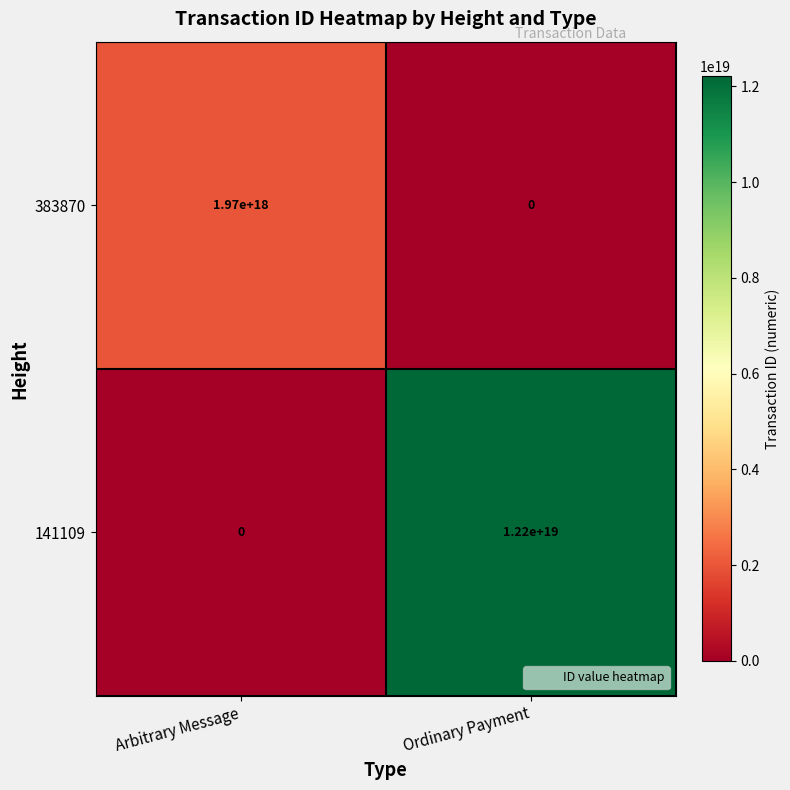

Between Arbitrary Message and Ordinary Payment, which series saw the biggest shift?

141109